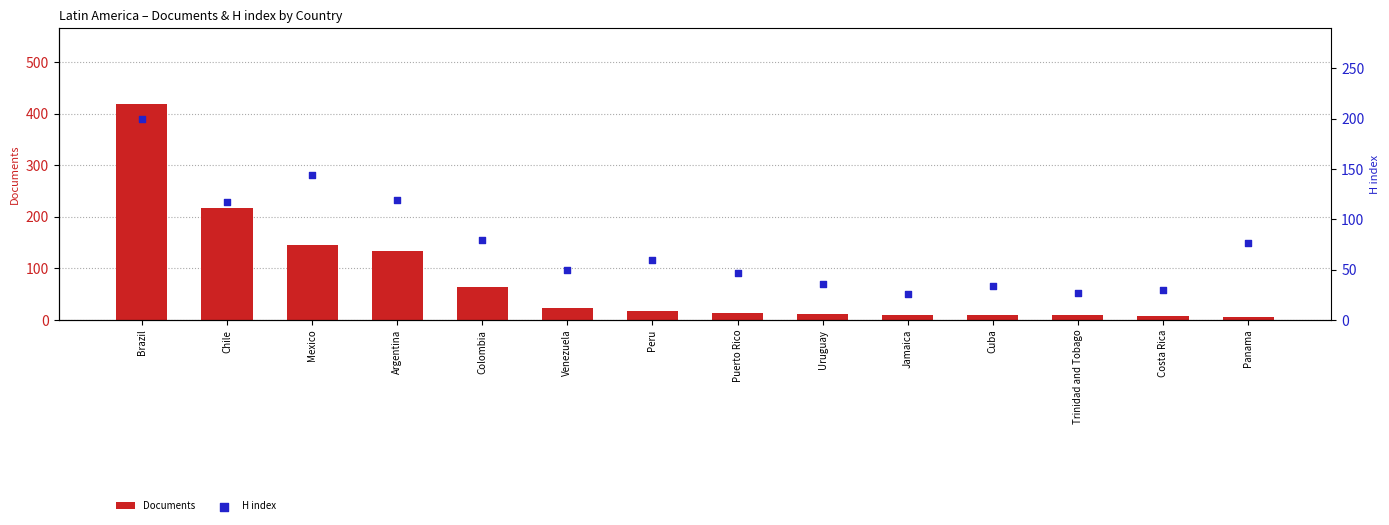

Which series has the widest spread of Y values?

Documents